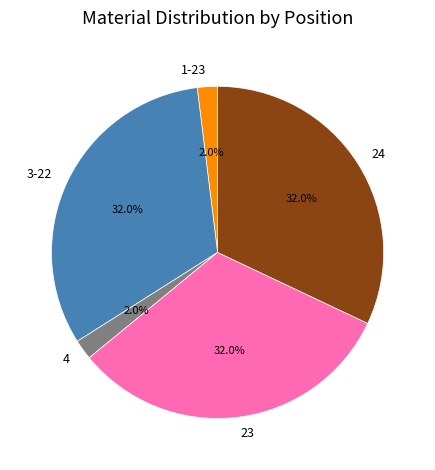

Does 4 represent more than half of the total?

No